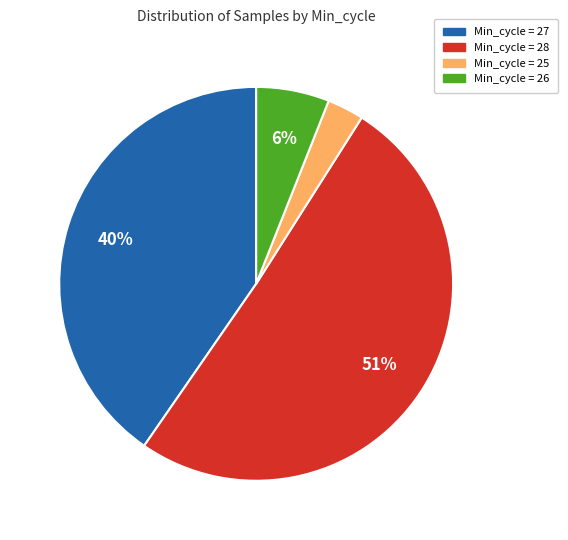

To the nearest percent, what is the difference between the largest and smallest slice percentages?

48%